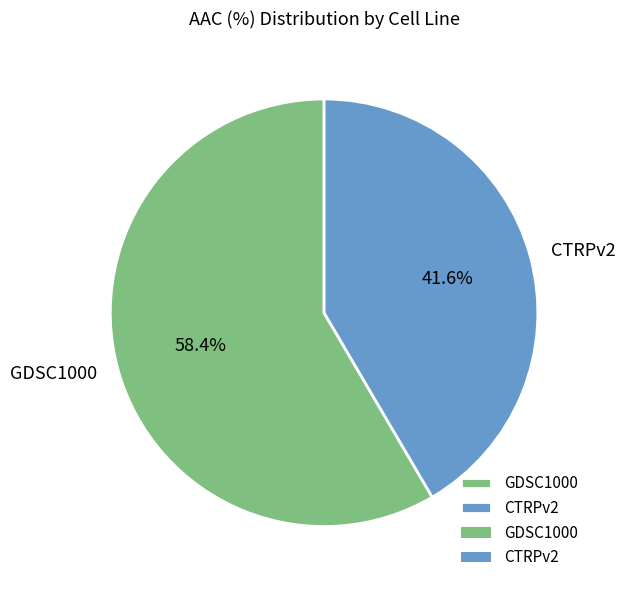

What percentage is the GDSC1000 slice, to the nearest percent?

58%